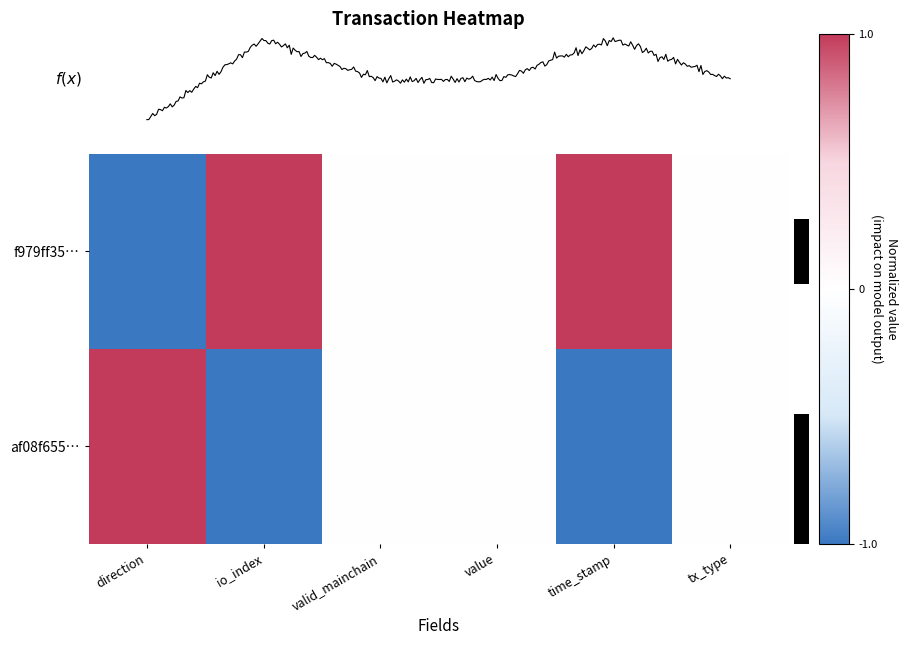

At which label is f979ff35… closest to 0?

valid_mainchain